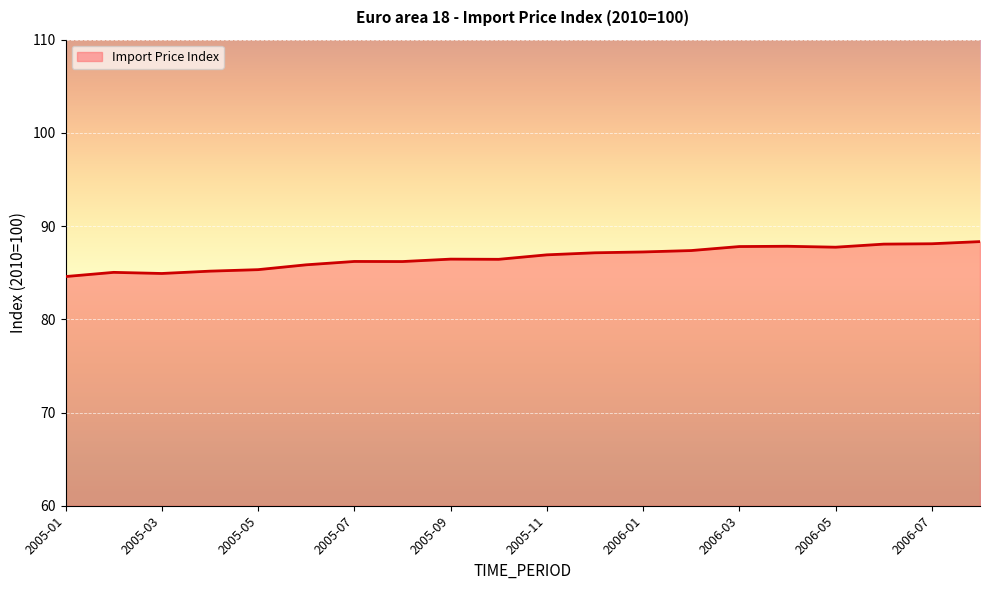

What is the greatest value displayed?

88.3